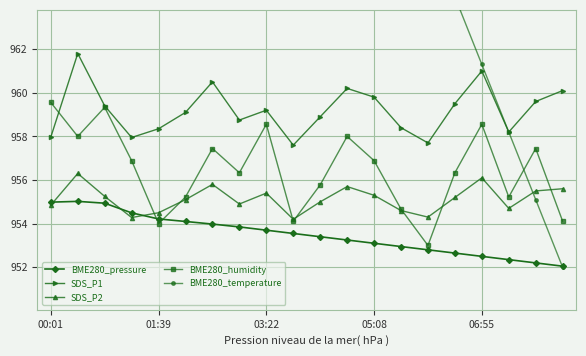

Is this an area chart (filled region under the line)?

No